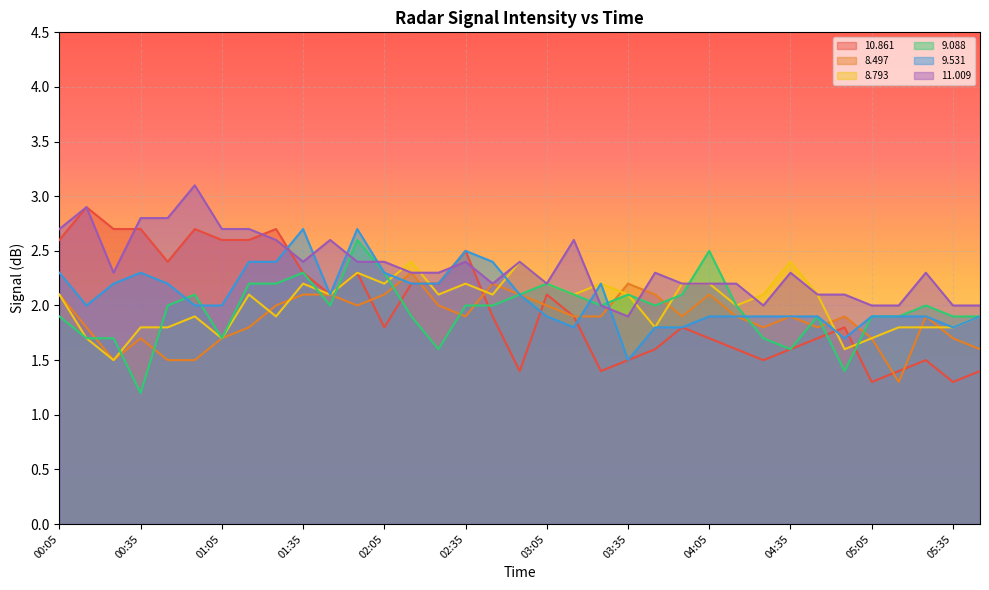

Reading left to right, transcribe all the data shown in this chart.

 10.861: 2.6	2.9	2.7	2.7	2.4	2.7	2.6	2.6	2.7	2.3	2.1	2.3	1.8	2.2	2.2	2.5	1.9	1.4	2.1	1.9	1.4	1.5	1.6	1.8	1.7	1.6	1.5	1.6	1.7	1.8	1.3	1.4	1.5	1.3	1.4
  8.497: 2.1	1.8	1.5	1.7	1.5	1.5	1.7	1.8	2.0	2.1	2.1	2.0	2.1	2.3	2.0	1.9	2.2	2.1	2.0	1.9	1.9	2.2	2.1	1.9	2.1	1.9	1.8	1.9	1.8	1.9	1.7	1.3	1.9	1.7	1.6
  8.793: 2.1	1.7	1.5	1.8	1.8	1.9	1.7	2.1	1.9	2.2	2.1	2.3	2.2	2.4	2.1	2.2	2.1	2.4	2.2	2.1	2.2	2.1	1.8	2.2	2.2	2.0	2.1	2.4	2.1	1.6	1.7	1.8	1.8	1.8	1.9
  9.088: 1.9	1.7	1.7	1.2	2.0	2.1	1.7	2.2	2.2	2.3	2.0	2.6	2.3	1.9	1.6	2.0	2.0	2.1	2.2	2.1	2.0	2.1	2.0	2.1	2.5	2.0	1.7	1.6	1.9	1.4	1.9	1.9	2.0	1.9	1.9
  9.531: 2.3	2.0	2.2	2.3	2.2	2.0	2.0	2.4	2.4	2.7	2.1	2.7	2.3	2.2	2.2	2.5	2.4	2.1	1.9	1.8	2.2	1.5	1.8	1.8	1.9	1.9	1.9	1.9	1.9	1.7	1.9	1.9	1.9	1.8	1.9
 11.009: 2.7	2.9	2.3	2.8	2.8	3.1	2.7	2.7	2.6	2.4	2.6	2.4	2.4	2.3	2.3	2.4	2.2	2.4	2.2	2.6	2.0	1.9	2.3	2.2	2.2	2.2	2.0	2.3	2.1	2.1	2.0	2.0	2.3	2.0	2.0